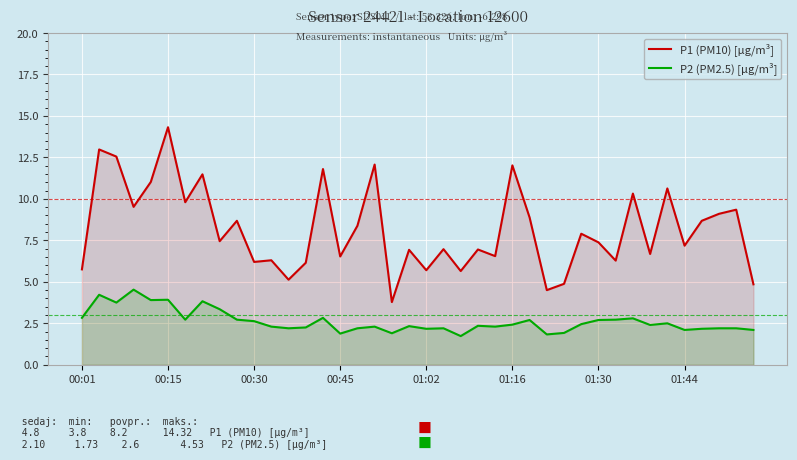

Which series has the largest range (max minus min)?

P1 (PM10) [µg/m³]